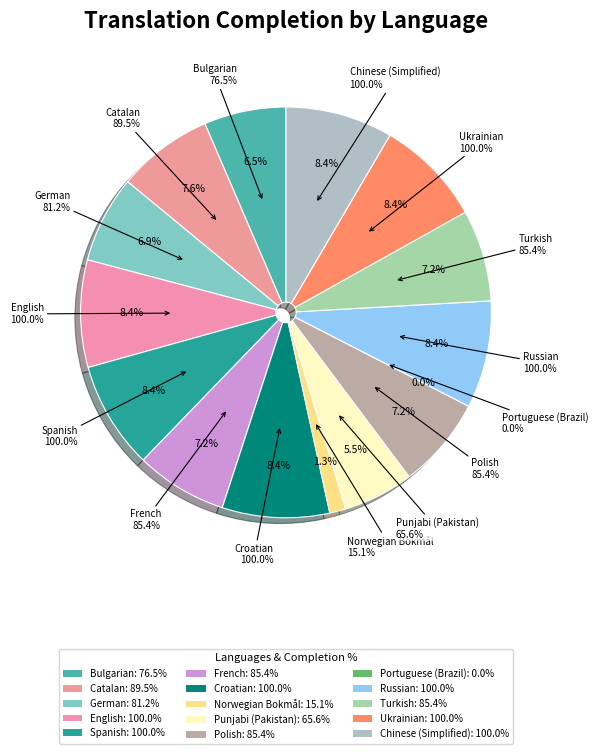

Which category has the smallest portion of the pie?

Portuguese (Brazil)